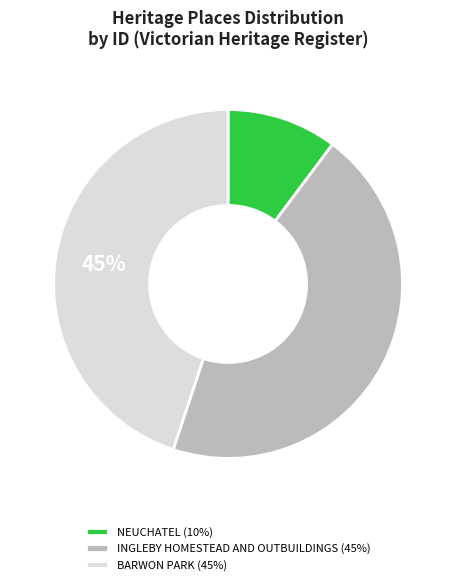

Does BARWON PARK account for over 50% of the chart?

No